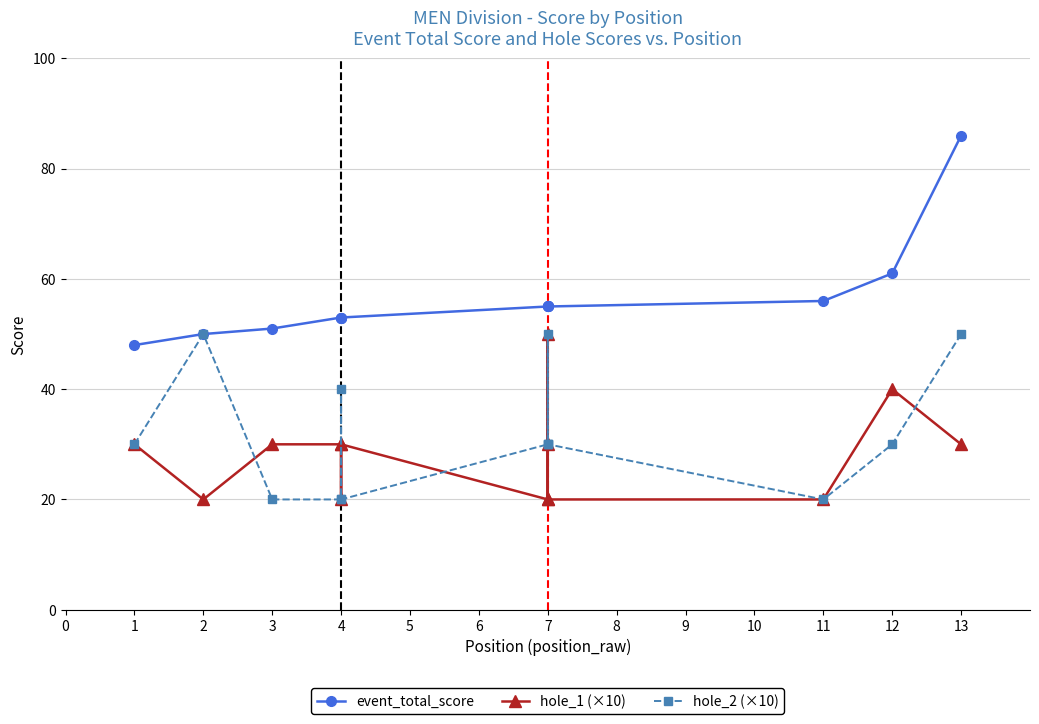

True or false: hole_1 (×10) has a value of 35 at 7.

False